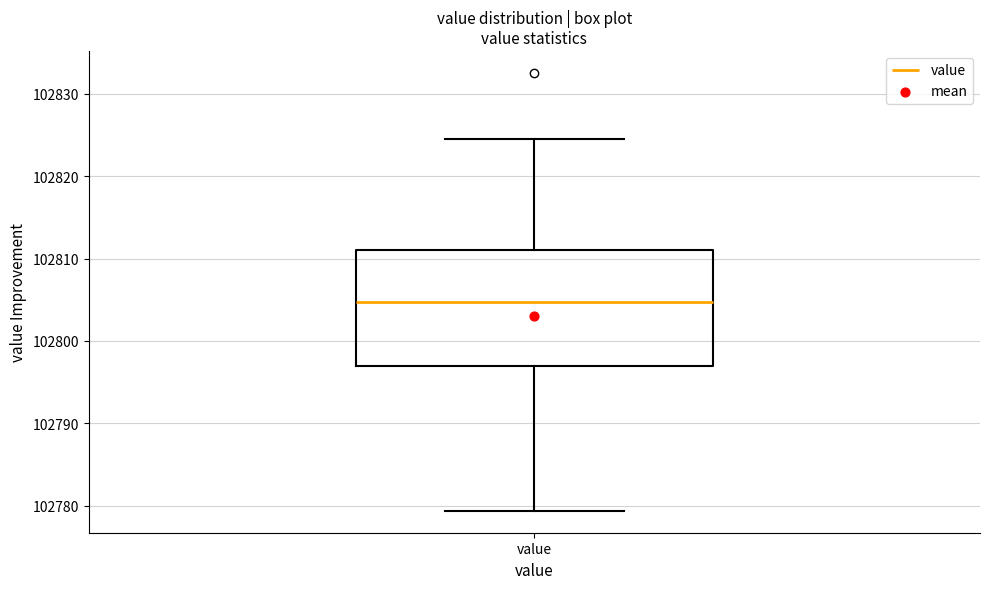

Where does the median line of the box for value sit on the y-axis? The values are not printed on the chart, so give them approximately, as read against the axis.

102805